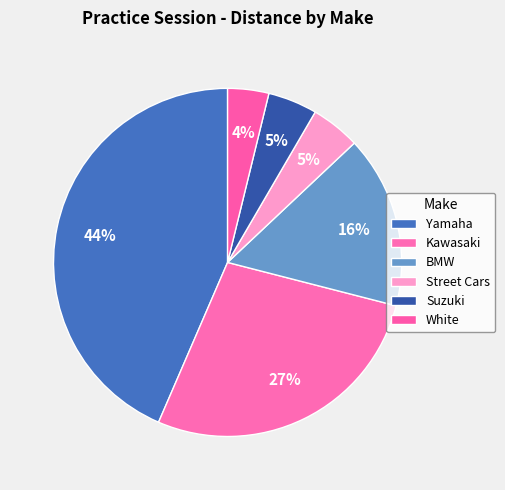

To the nearest percent, what portion does Yamaha represent?

44%